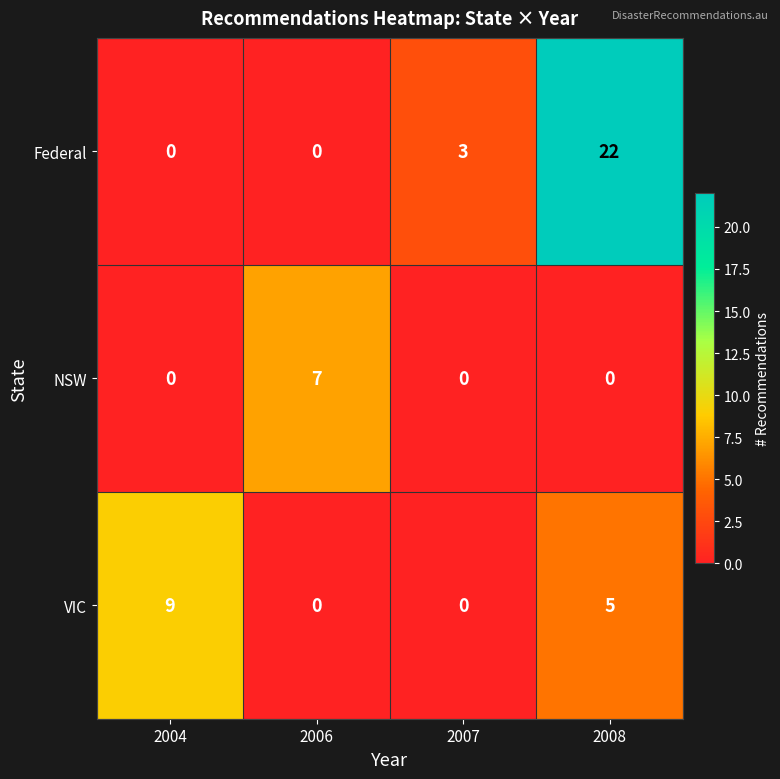

At which label does VIC first exceed 5?

2004